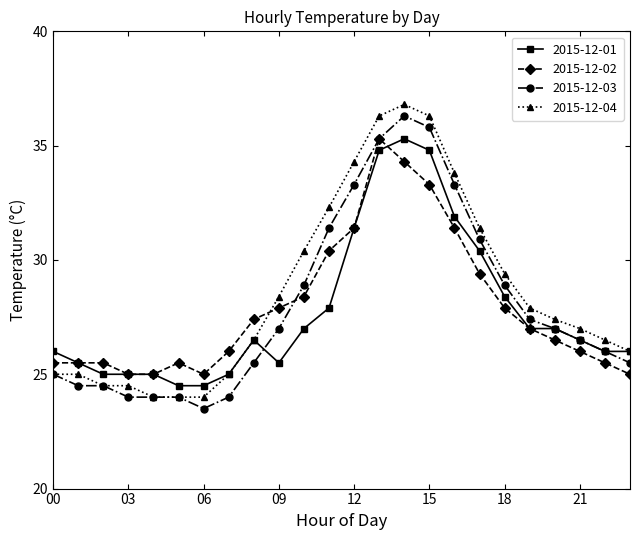

True or false: 2015-12-04 and 2015-12-02 intersect in this chart.

True